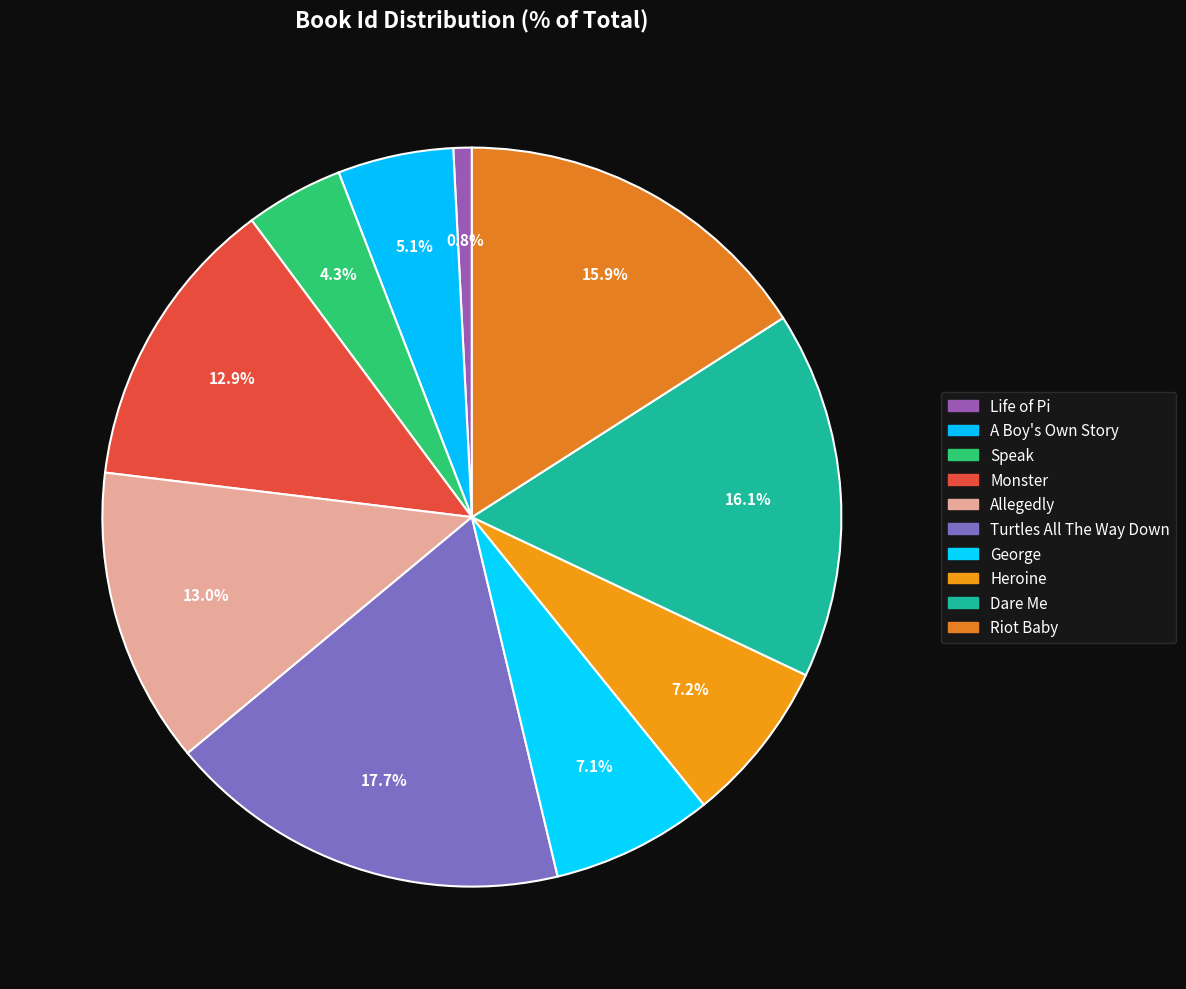

How many segments does this pie chart have?

10